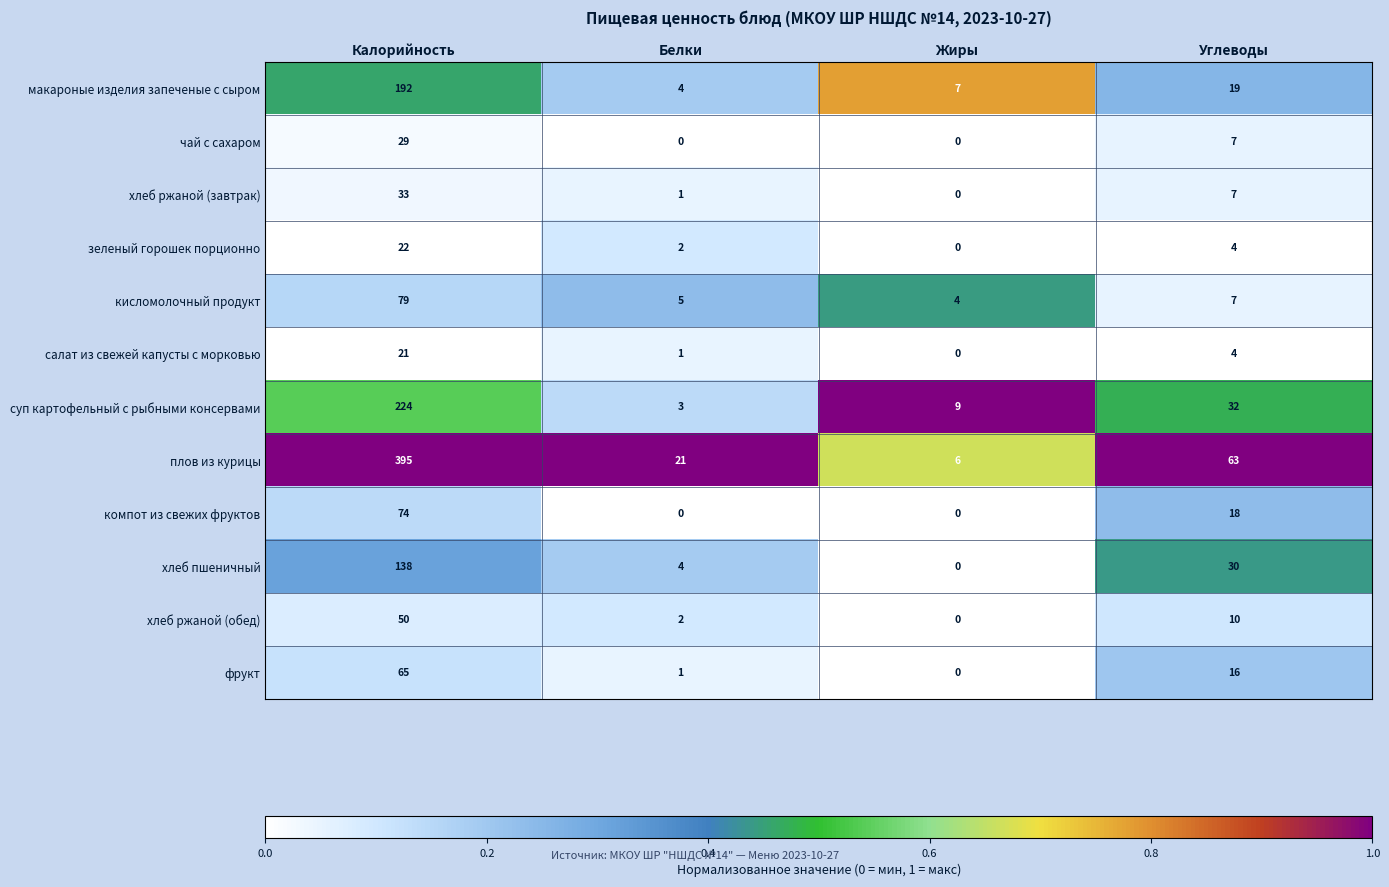

Which series has the largest total across all categories?

плов из курицы